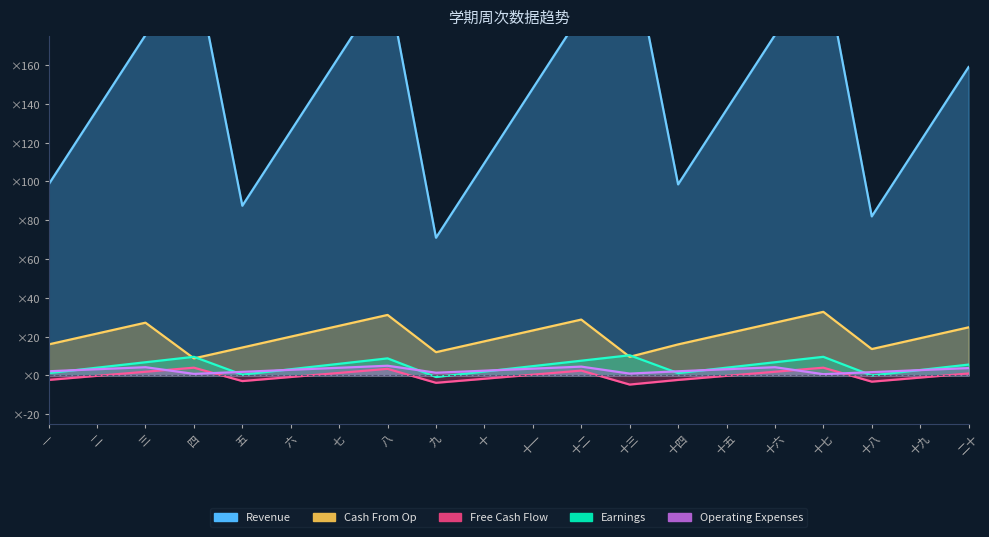

Rank the series at 十三 from lowest to highest value.

Free Cash Flow, Operating Expenses, Cash From Op, Earnings, Revenue